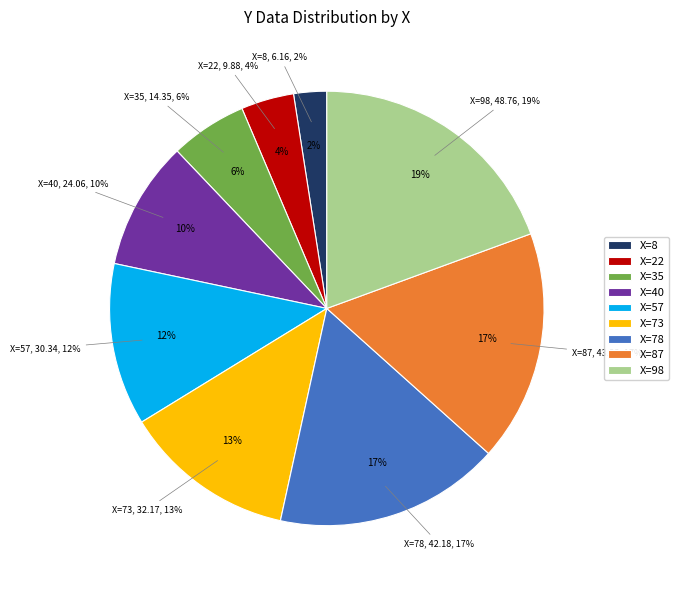

Is 78 the majority of the pie?

No